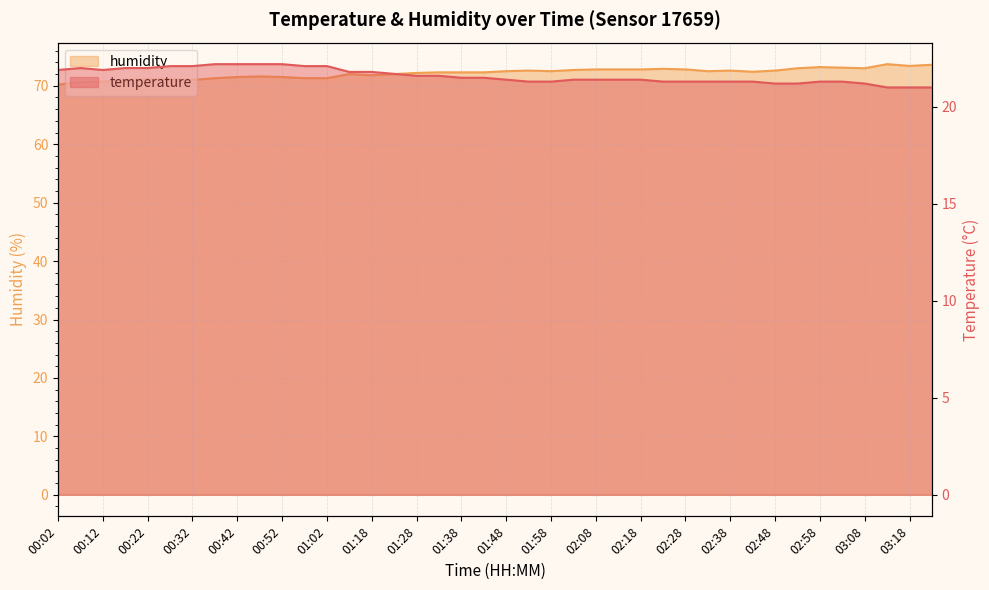

At which category does temperature reach its first local peak?

00:07